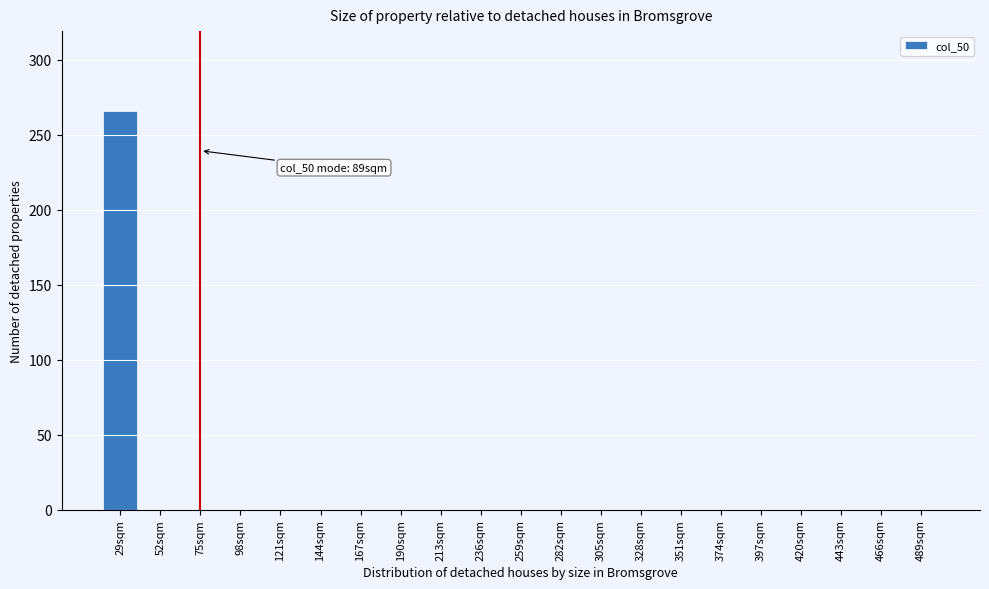

Reading left to right, what are all the values shown in this chart?

29sqm=266	52sqm=0	75sqm=0	98sqm=0	121sqm=0	144sqm=0	167sqm=0	190sqm=0	213sqm=0	236sqm=0	259sqm=0	282sqm=0	305sqm=0	328sqm=0	351sqm=0	374sqm=0	397sqm=0	420sqm=0	443sqm=0	466sqm=0	489sqm=0